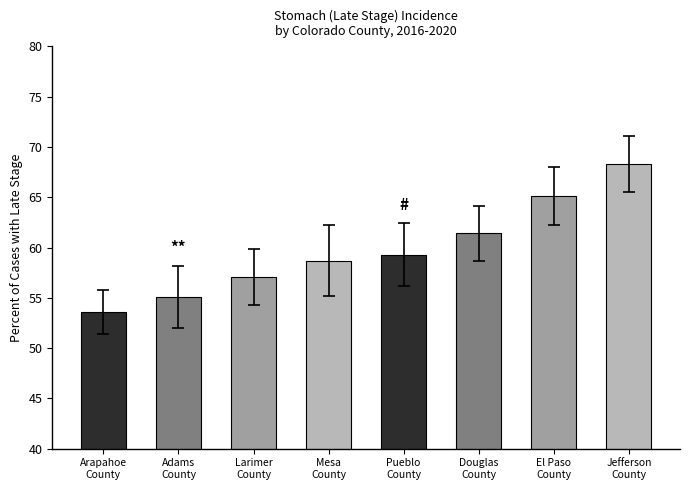

How many categories are shown in the chart?

8